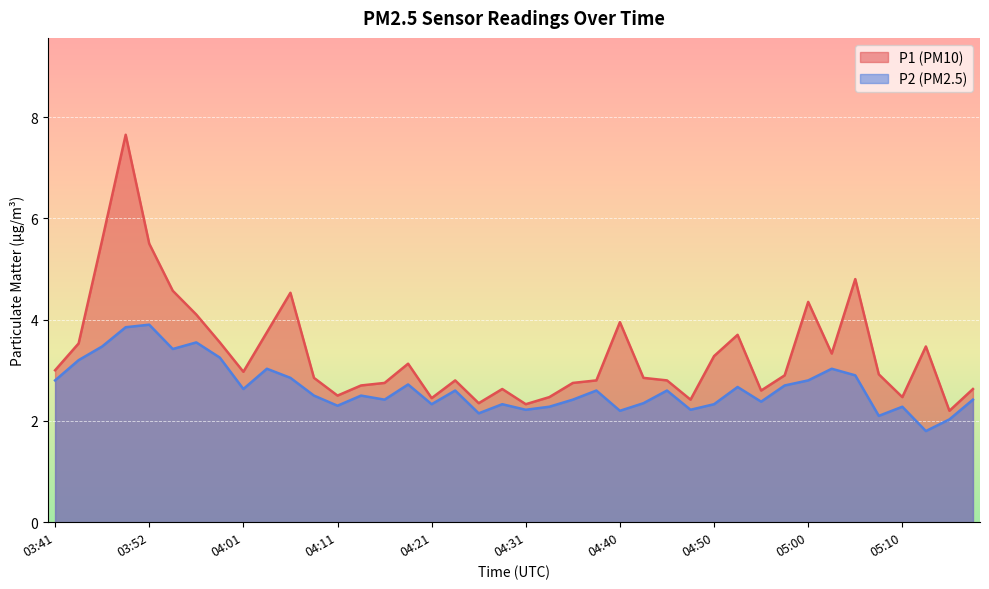

Where is P1 nearest to the value 4?

04:40